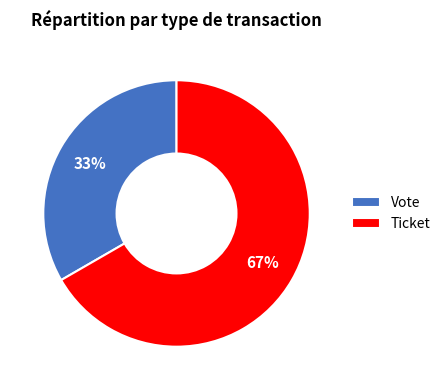

Rank the categories by value from lowest to highest.

Vote, Ticket